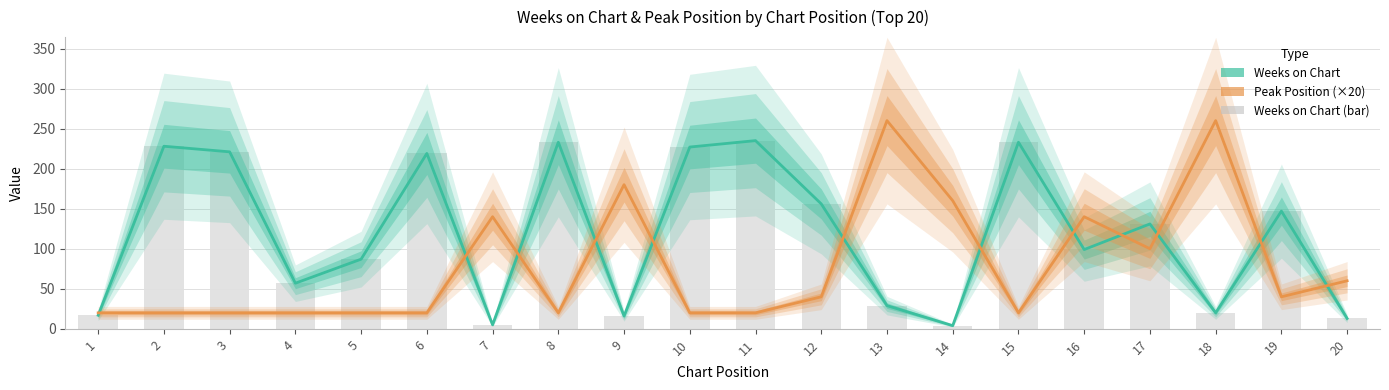

At how many categories does at least one series exceed 187?

9